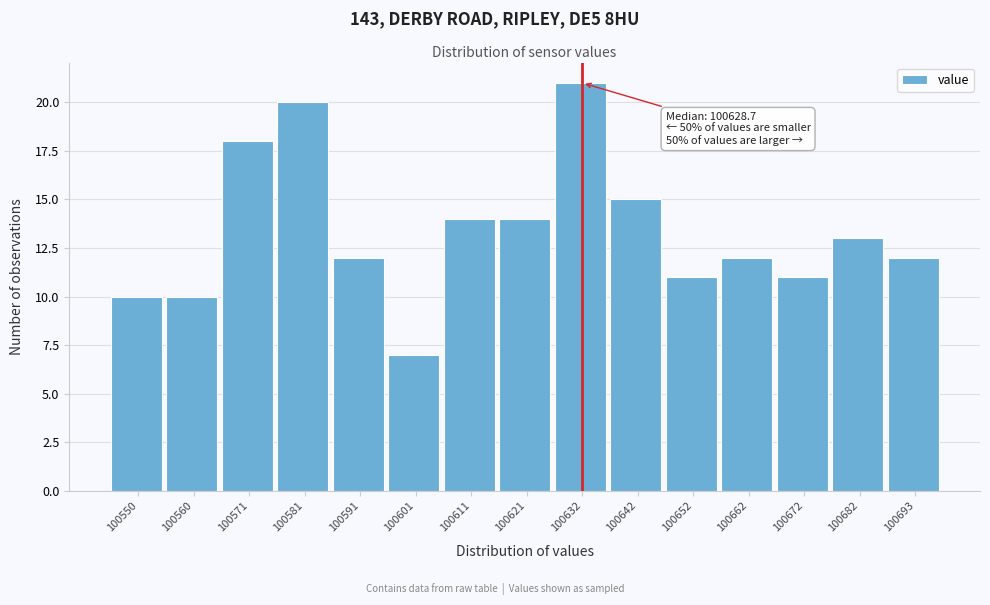

Reading left to right, what are all the values shown in this chart?

100550=10	100560=10	100571=18	100581=20	100591=12	100601=7	100611=14	100621=14	100632=21	100642=15	100652=11	100662=12	100672=11	100682=13	100693=12